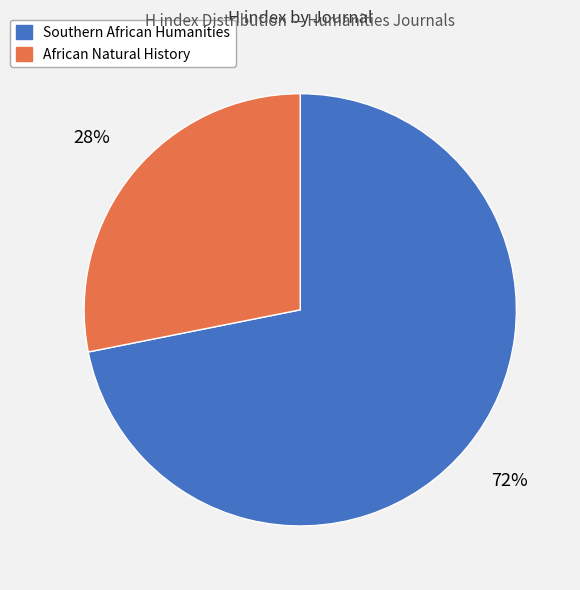

Is the sum of Southern African Humanities and African Natural History greater than half?

Yes